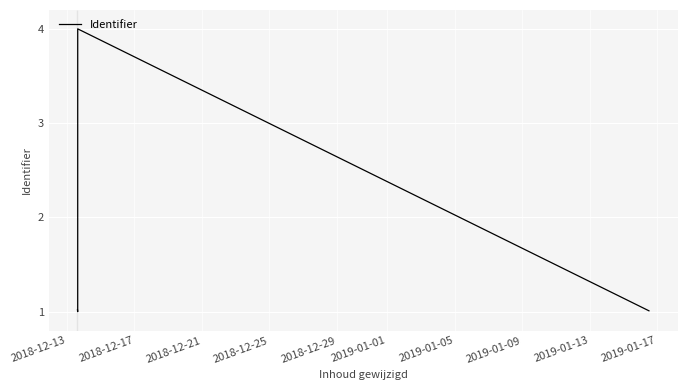

How many interior local peaks (higher than both neighbors) does the data have?

1